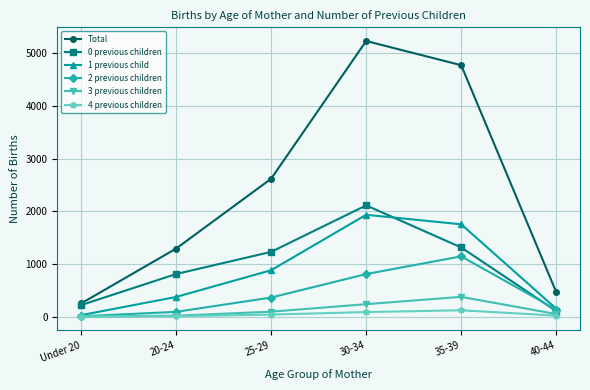

Count the number of categories in the chart.

6